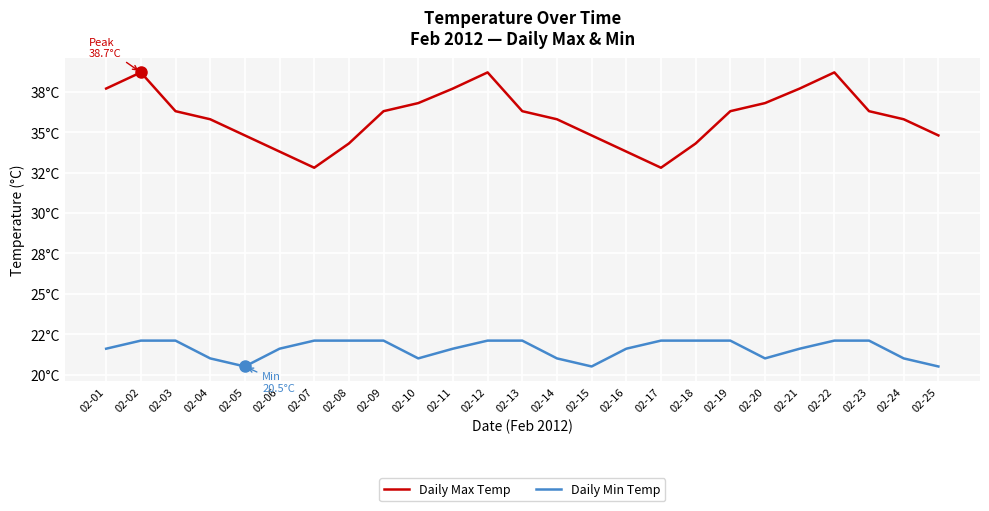

True or false: Daily Max Temp and Daily Min Temp cross at least once.

False